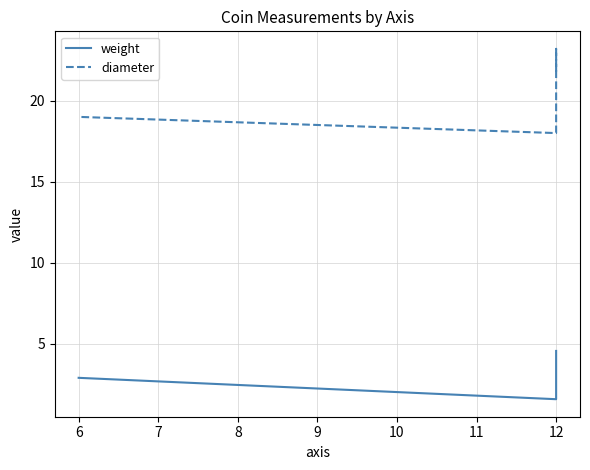

Is this an area chart (filled region under the line)?

No